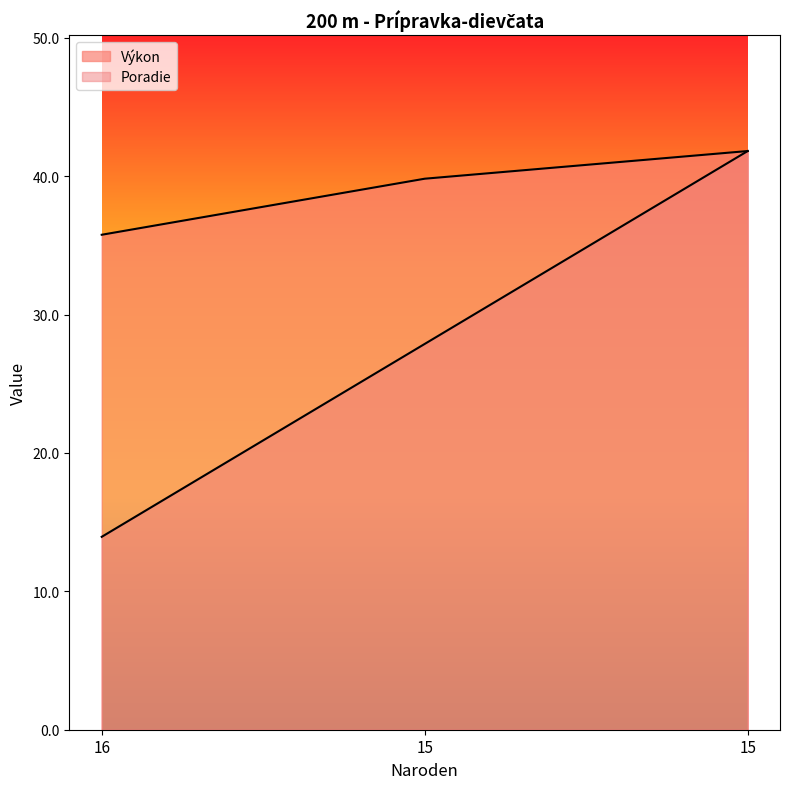

Which has a higher value, 15 or 16?

15